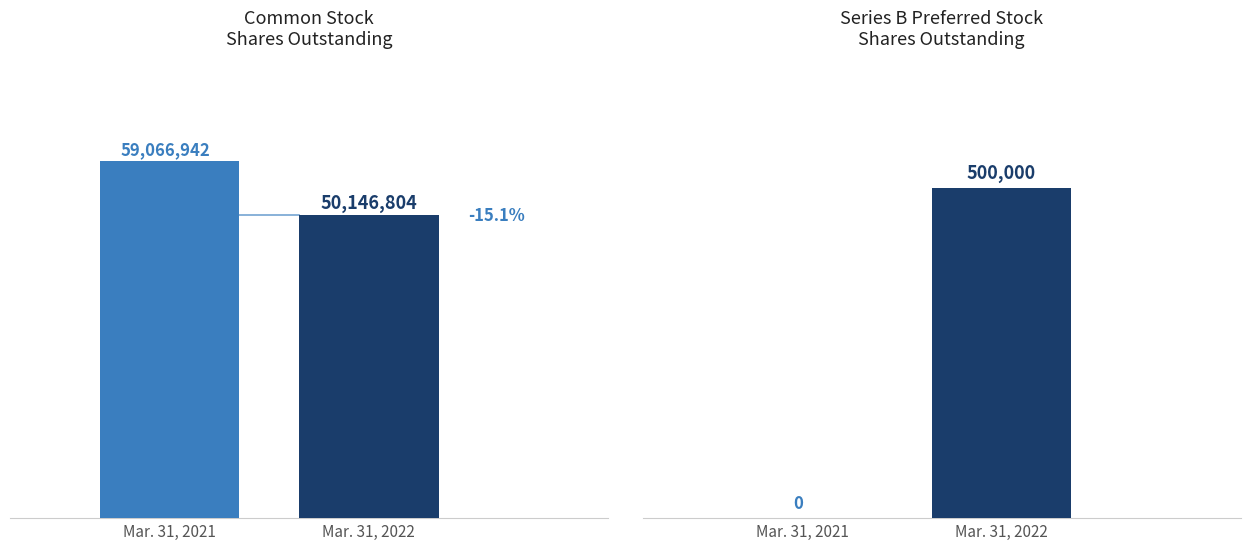

Reading left to right, list all the values displayed in this chart.

Mar. 31, 2022: 50146804	500000
Mar. 31, 2021: 59066942	0